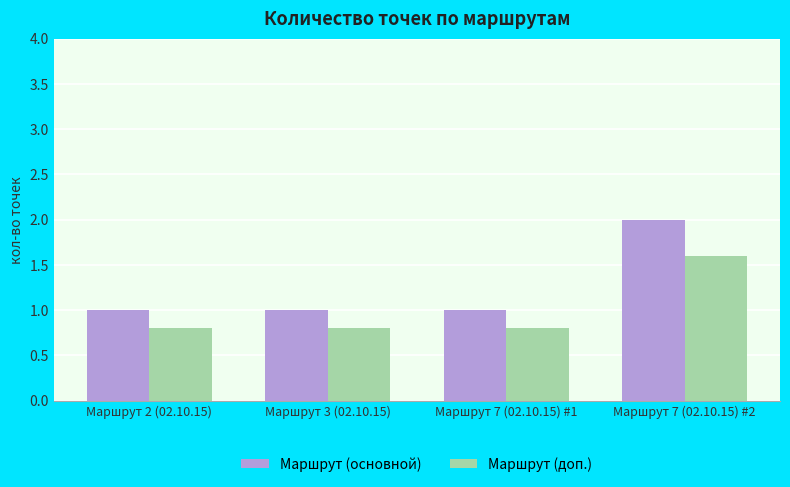

Which category has the highest value across all series?

Маршрут 7 (02.10.15) #2